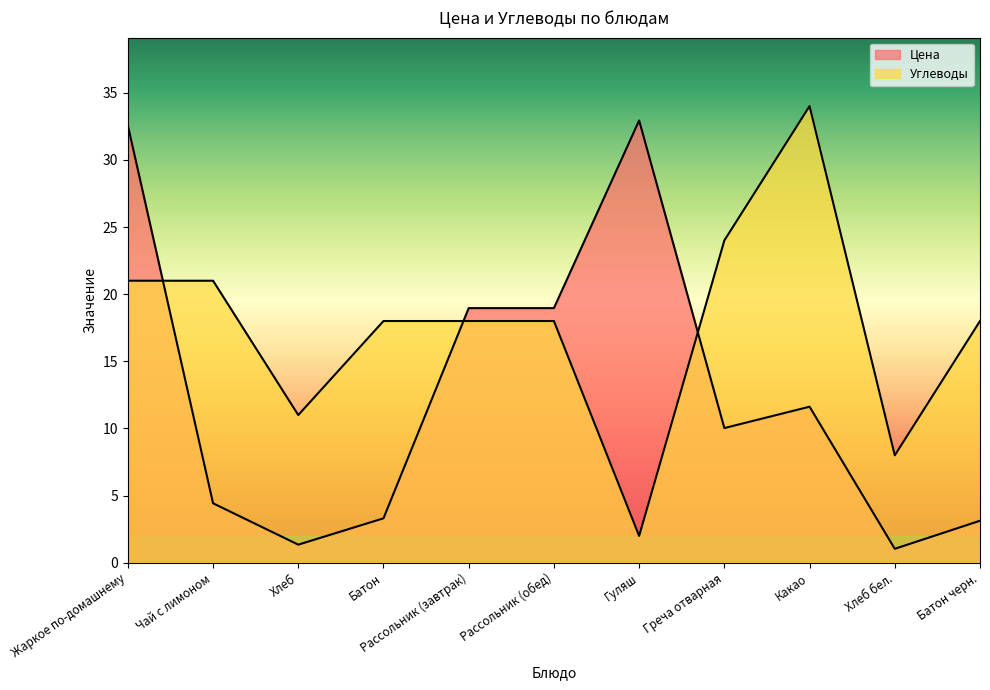

In Углеводы, how many points are lower than both neighbors (excluding endpoints)?

3